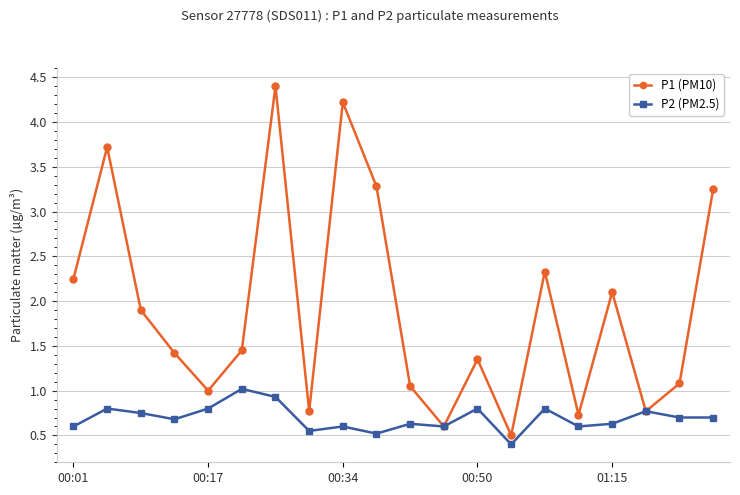

Rank the series by their maximum value, from lowest to highest.

P2 (PM2.5), P1 (PM10)